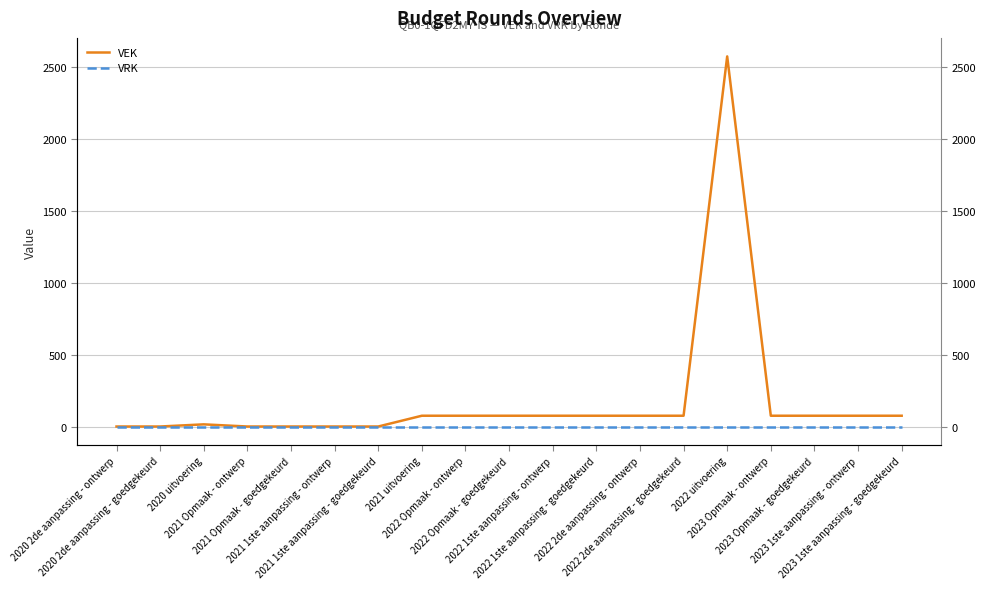

Rank the categories by VRK value from highest to lowest.

2020 2de aanpassing - ontwerp, 2020 2de aanpassing - goedgekeurd, 2020 uitvoering, 2021 Opmaak - ontwerp, 2021 Opmaak - goedgekeurd, 2021 1ste aanpassing - ontwerp, 2021 1ste aanpassing - goedgekeurd, 2021 uitvoering, 2022 Opmaak - ontwerp, 2022 Opmaak - goedgekeurd, 2022 1ste aanpassing - ontwerp, 2022 1ste aanpassing - goedgekeurd, 2022 2de aanpassing - ontwerp, 2022 2de aanpassing - goedgekeurd, 2022 uitvoering, 2023 Opmaak - ontwerp, 2023 Opmaak - goedgekeurd, 2023 1ste aanpassing - ontwerp, 2023 1ste aanpassing - goedgekeurd